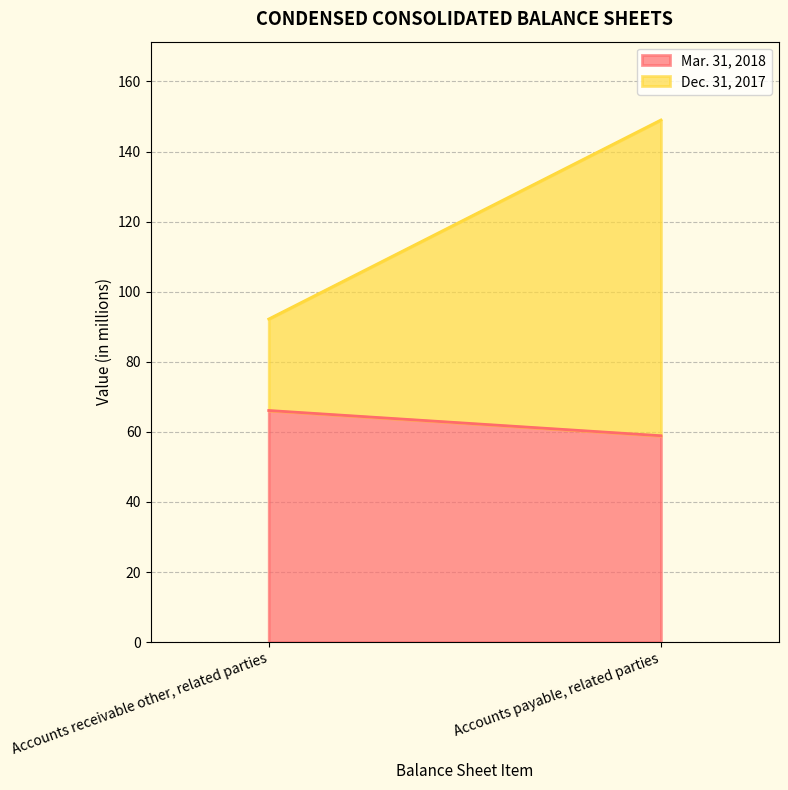

What is the sum of the Dec. 31, 2017 values at Accounts payable, related parties and Accounts receivable other, related parties?

116.2